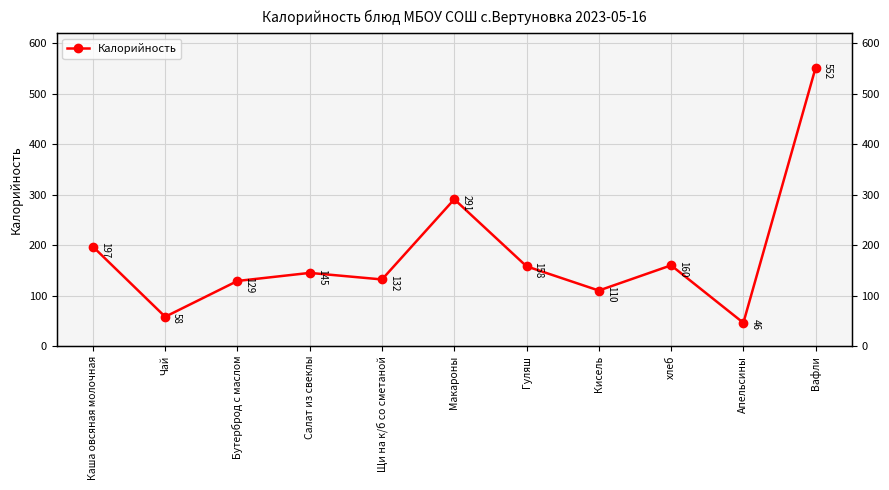

Read the value at Каша овсяная молочная, to the nearest 50.

200